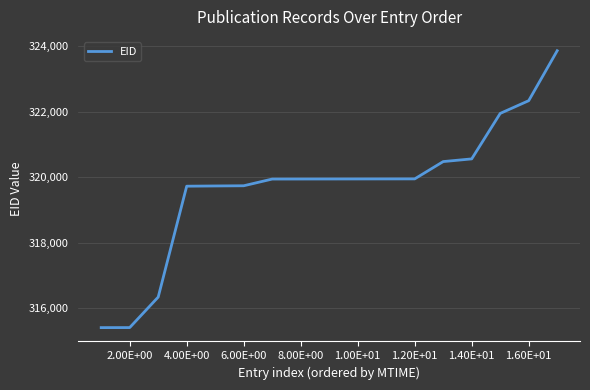

How many distinct data groups are displayed?

1